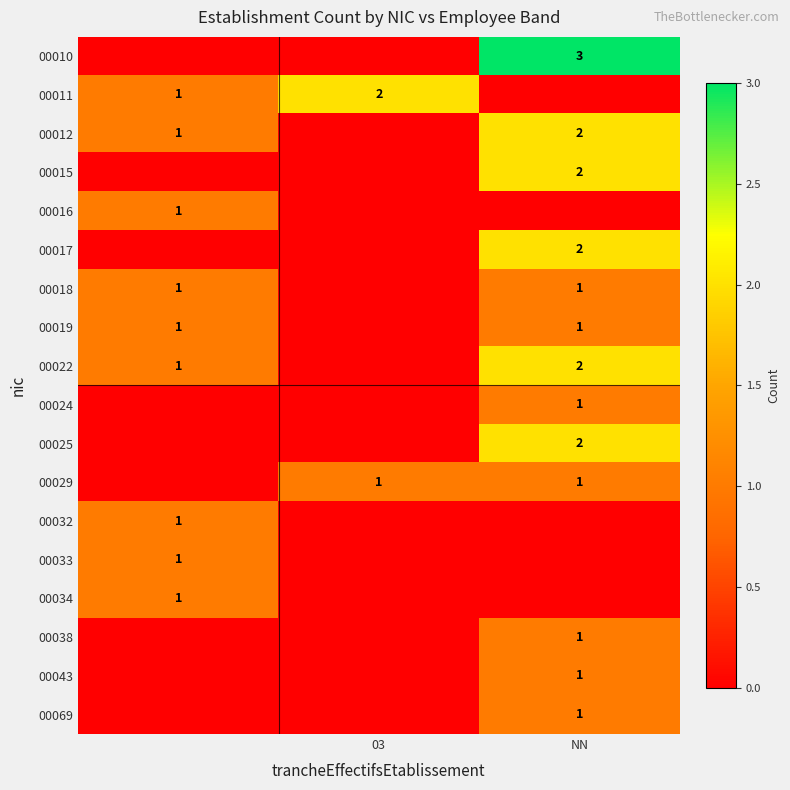

True or false: 00015 has a value of 4 at NN.

False